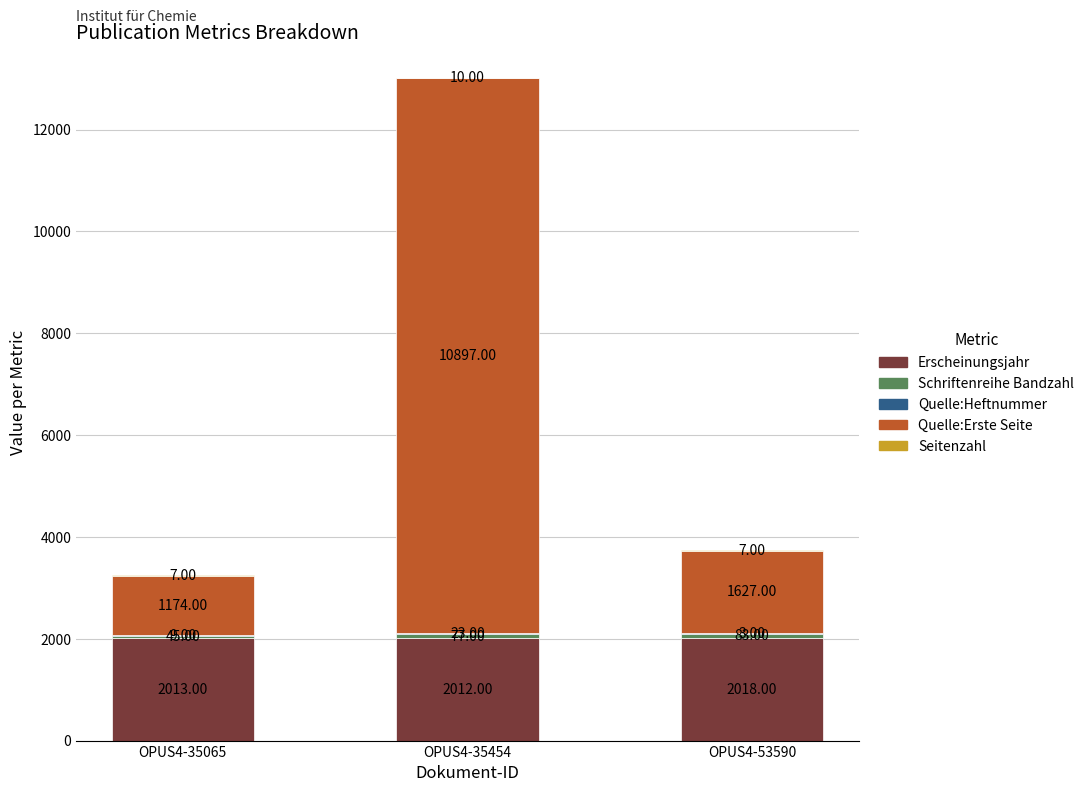

What is the sum of all Erscheinungsjahr values?

6043